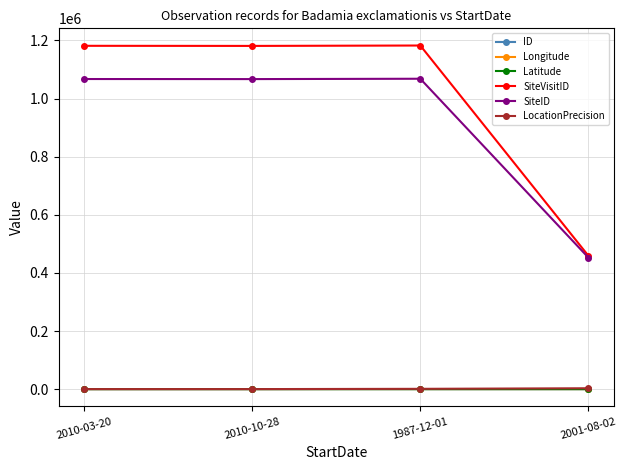

True or false: LocationPrecision and SiteID intersect in this chart.

False